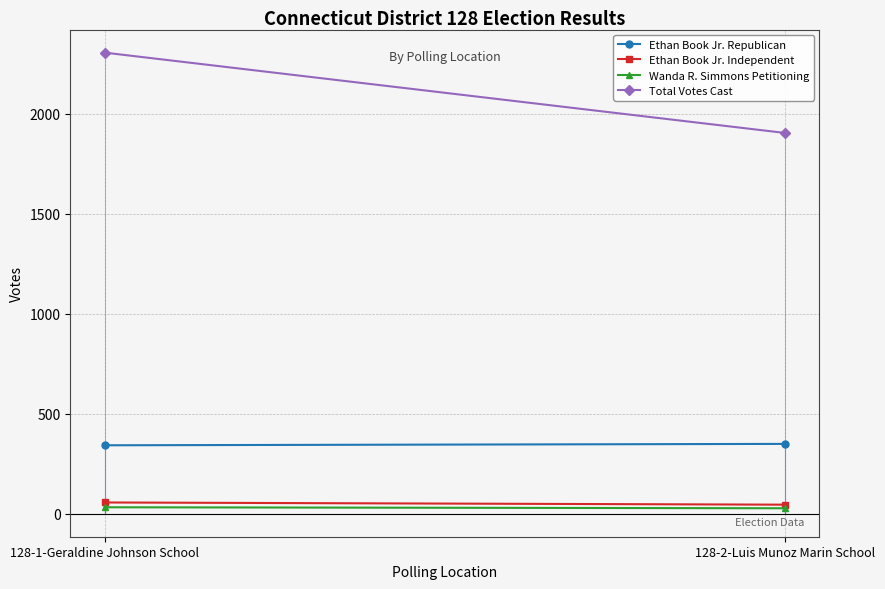

The value of Wanda R. Simmons Petitioning at 128-1-Geraldine Johnson School is 56. True or false?

False